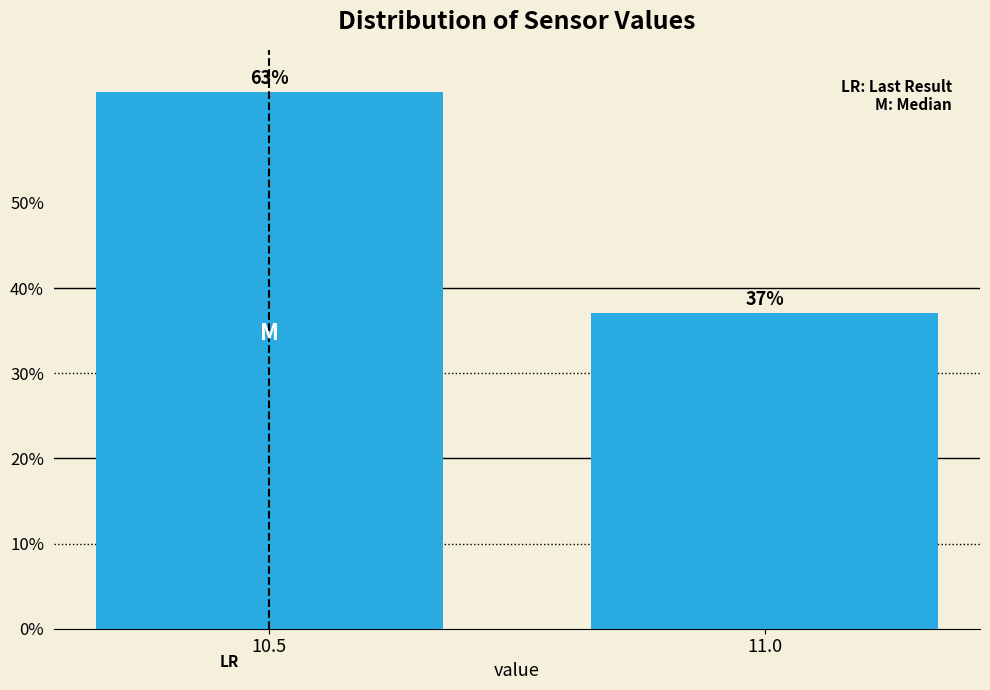

Reading left to right, extract all data points from this chart.

63.0	37.0